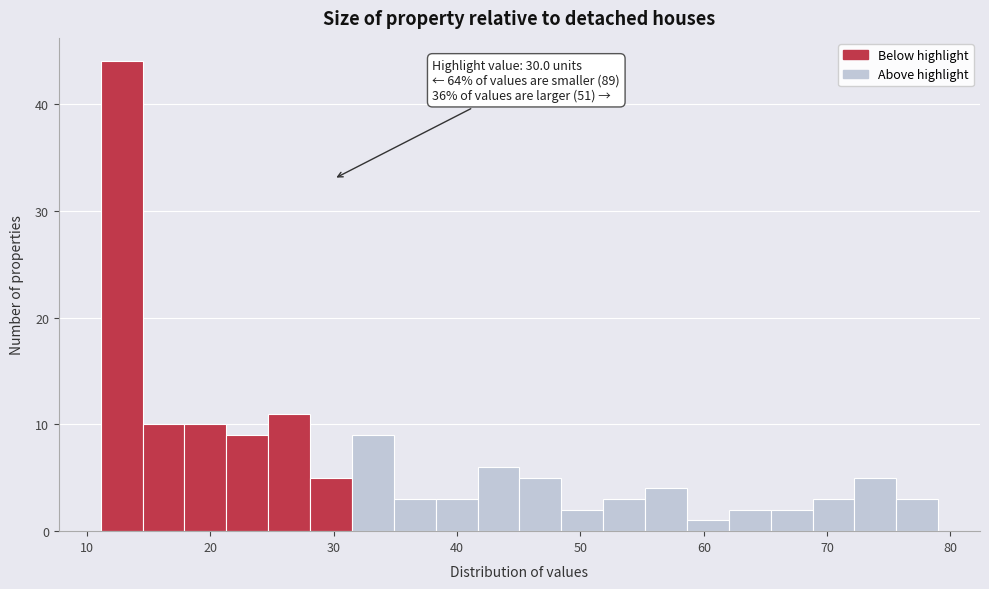

Around what value on the x-axis is the tallest bar? Give the approximate position of its centre, as read against the axis.

13